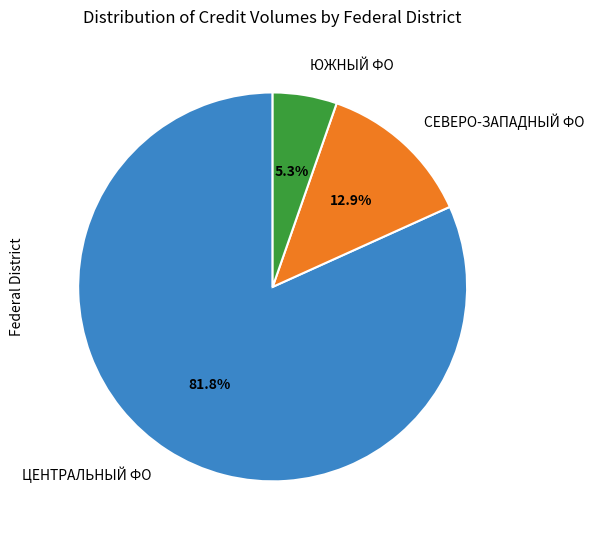

Do СЕВЕРО-ЗАПАДНЫЙ ФО and ЮЖНЫЙ ФО together represent more than half of the pie?

No